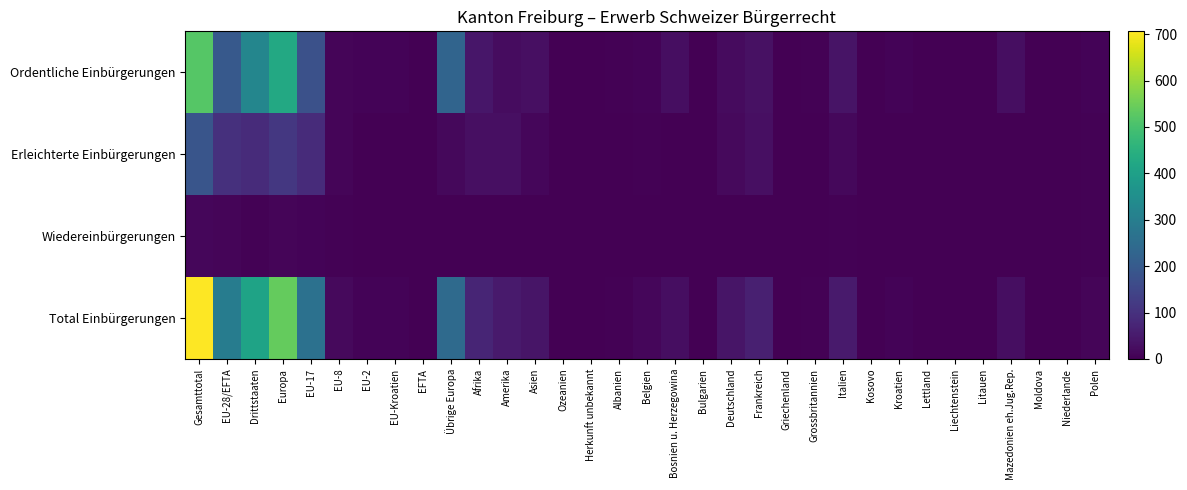

Which series has the largest total across all categories?

Total Einbürgerungen